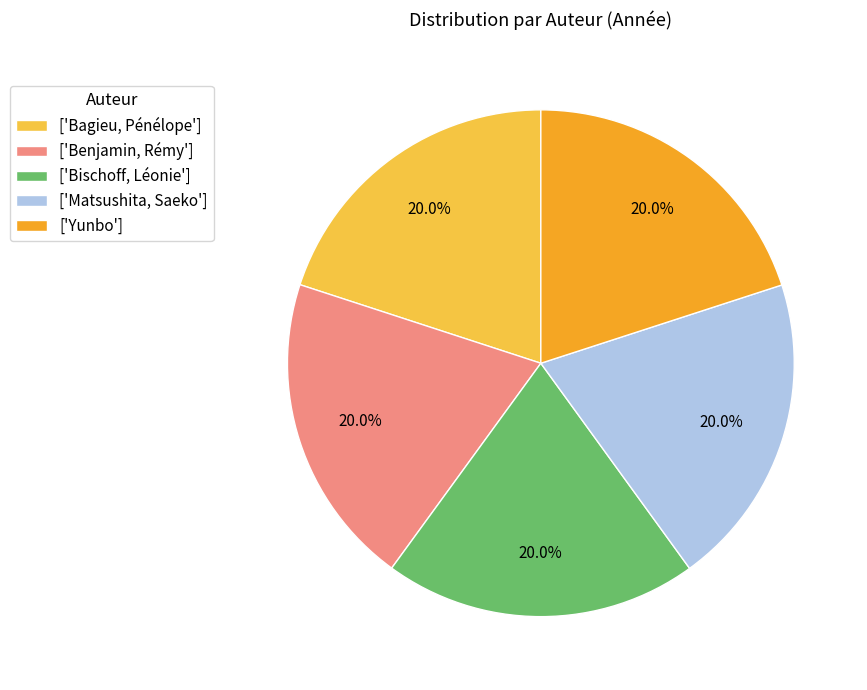

What percentage is NOT represented by ['Benjamin, Rémy']?

80.0%